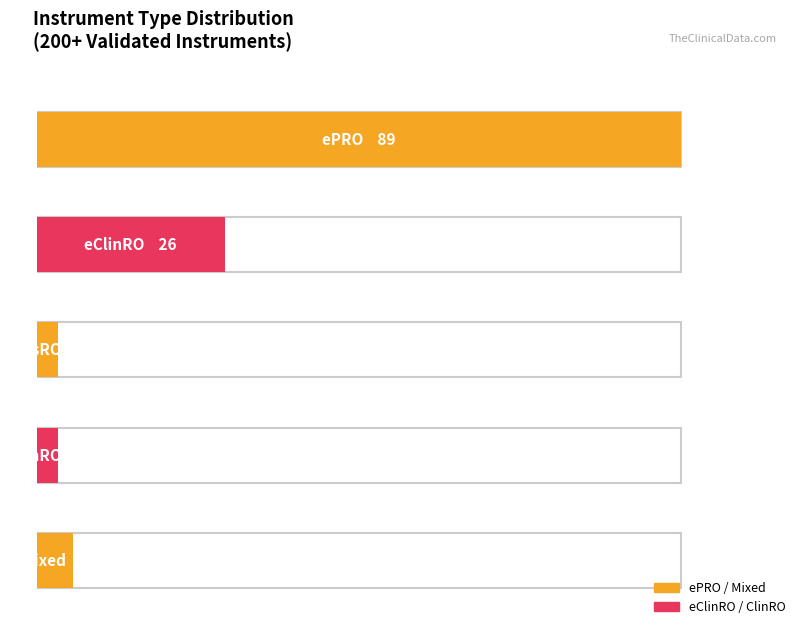

Is the value of eClinRO at 1 greater than the value of ePRO at 0?

No